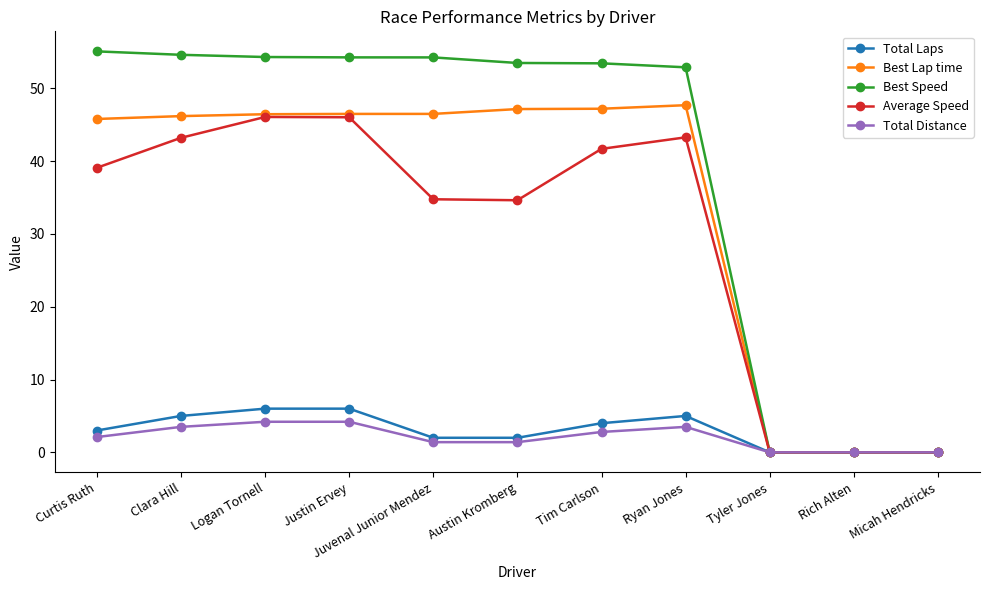

What is the difference between the second highest and minimum values in the Average Speed series?

46.0